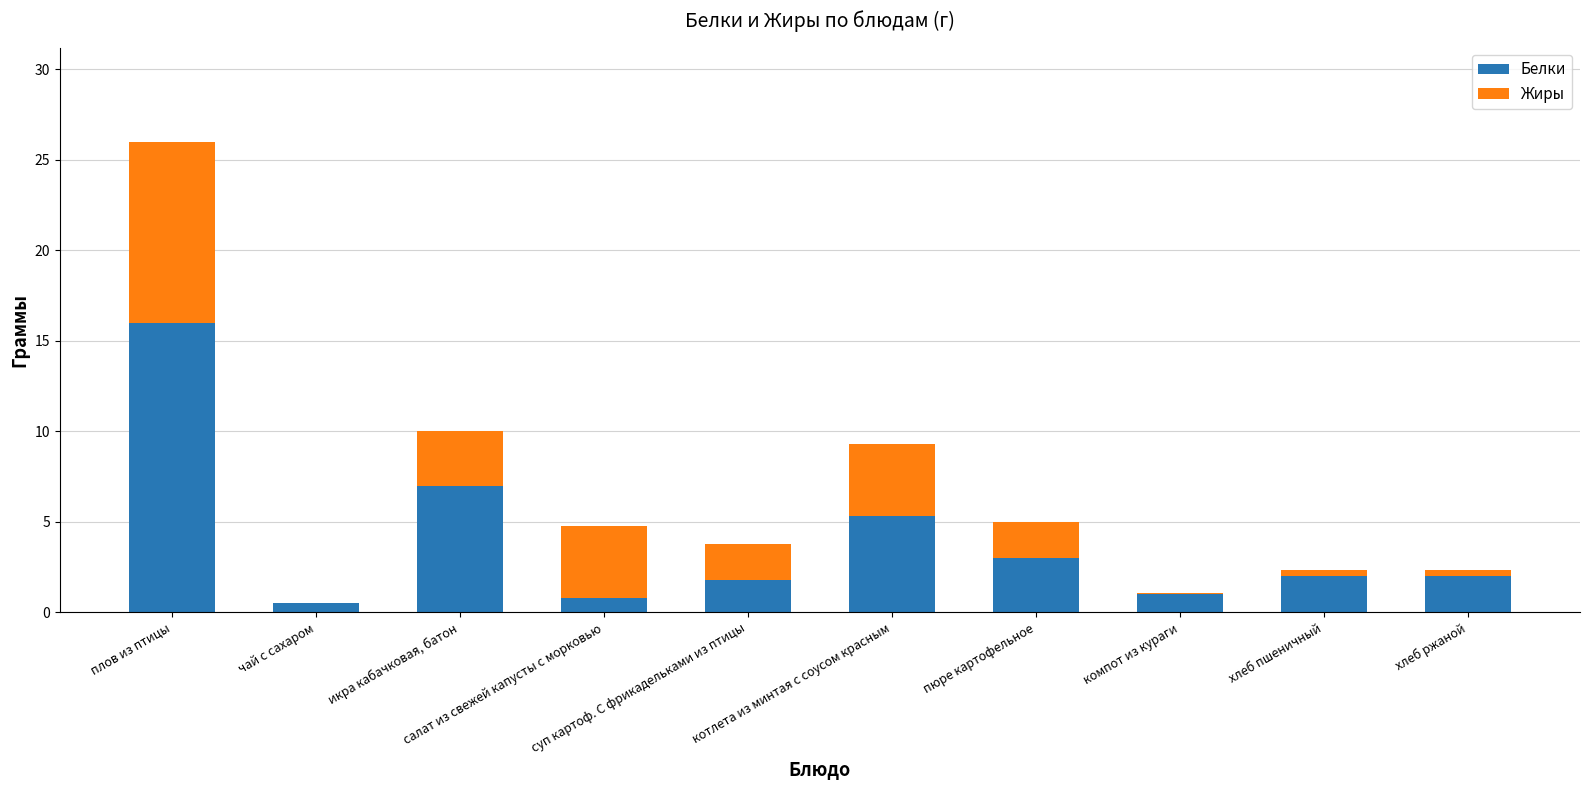

What is the total value across all series at чай с сахаром?

0.5